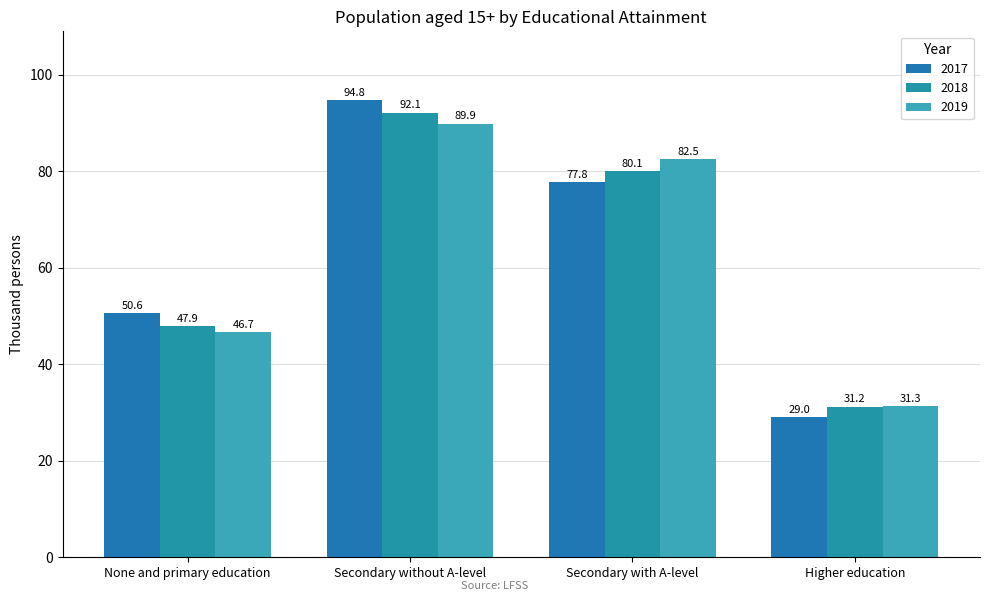

How many data points in 2017 are less than 77?

2